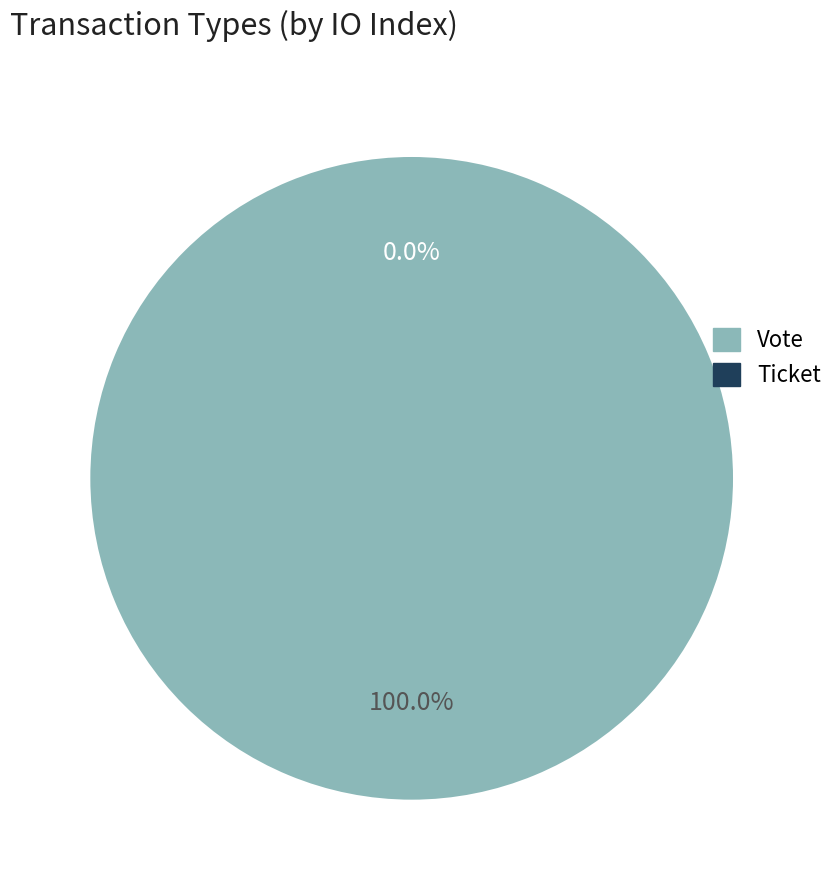

True or false: Vote accounts for 100% of the total.

True